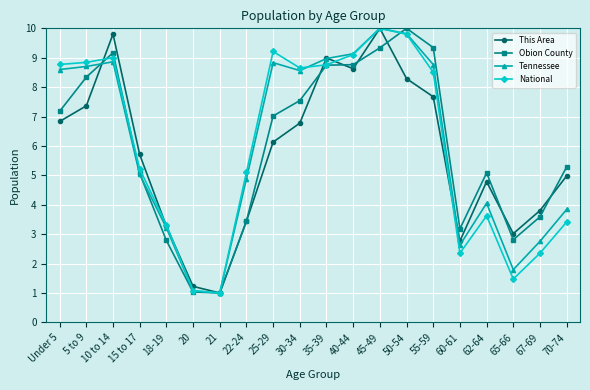

Between which two adjacent categories do National and Obion County first intersect?

5 to 9 and 10 to 14